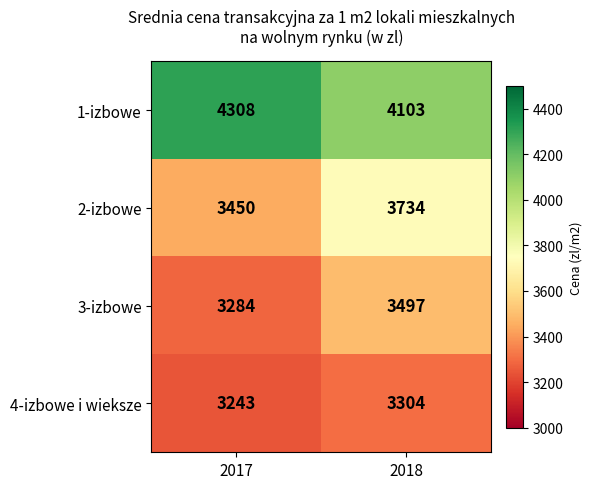

Reading left to right, list all the values displayed in this chart.

1-izbowe: 2017=4308	2018=4103
2-izbowe: 2017=3450	2018=3734
3-izbowe: 2017=3284	2018=3497
4-izbowe i wieksze: 2017=3243	2018=3304